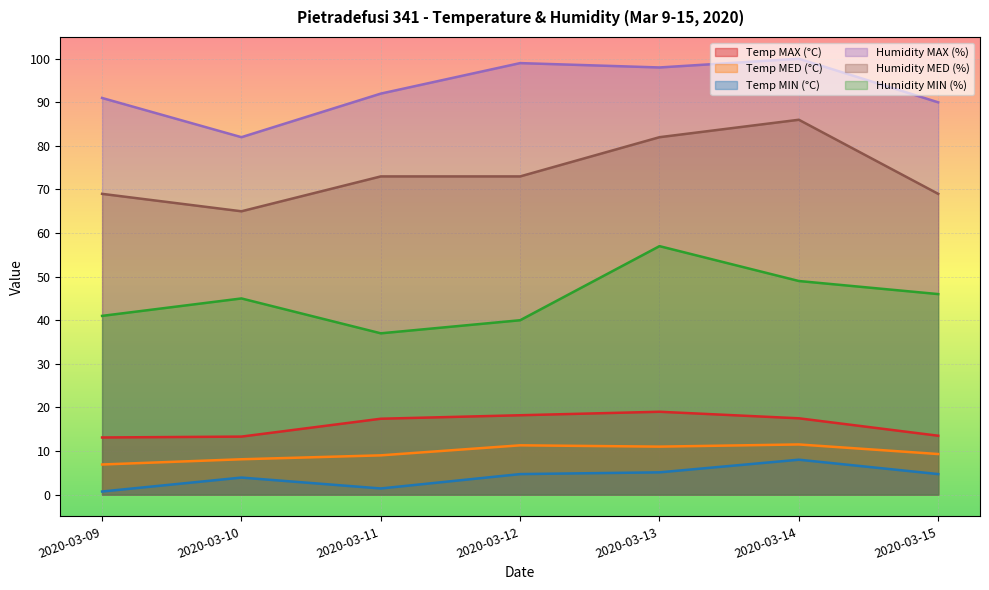

The Humidity MAX (%) series shows 29.6 at 2020-03-15. True or false?

False